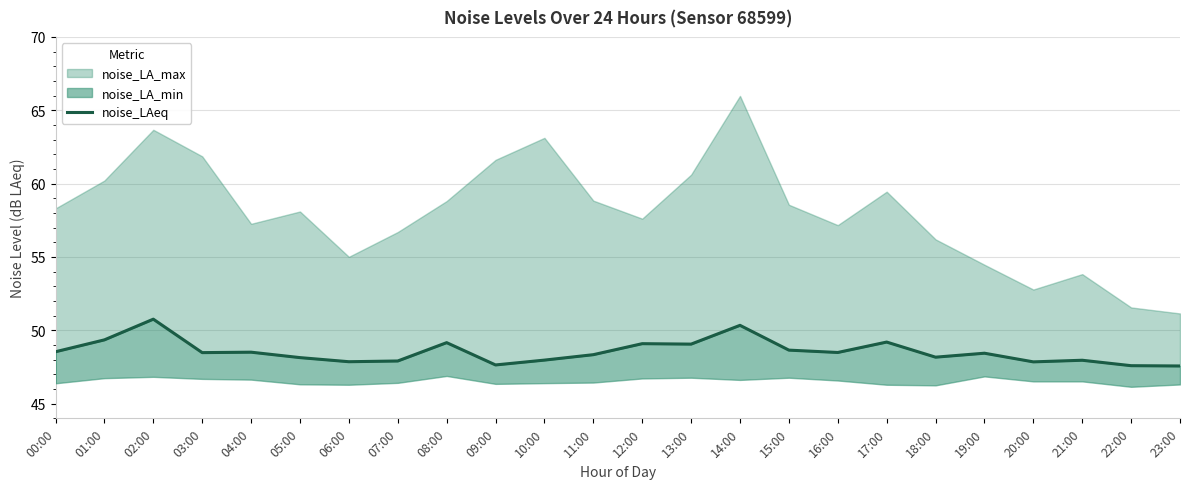

How many categories are shown in the chart?

24